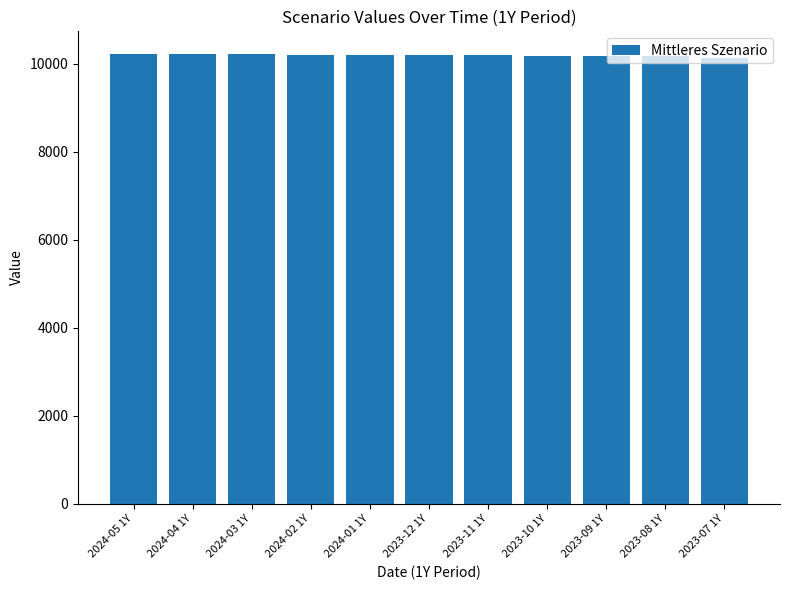

What is the sum of the values at 2024-05 1Y and 2024-04 1Y?

20440